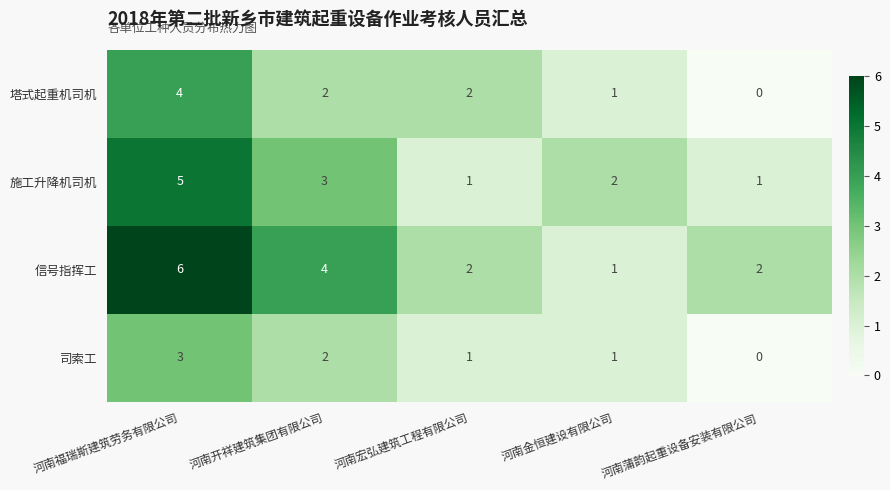

Where does the 塔式起重机司机 series first go above 2?

河南福瑞斯建筑劳务有限公司